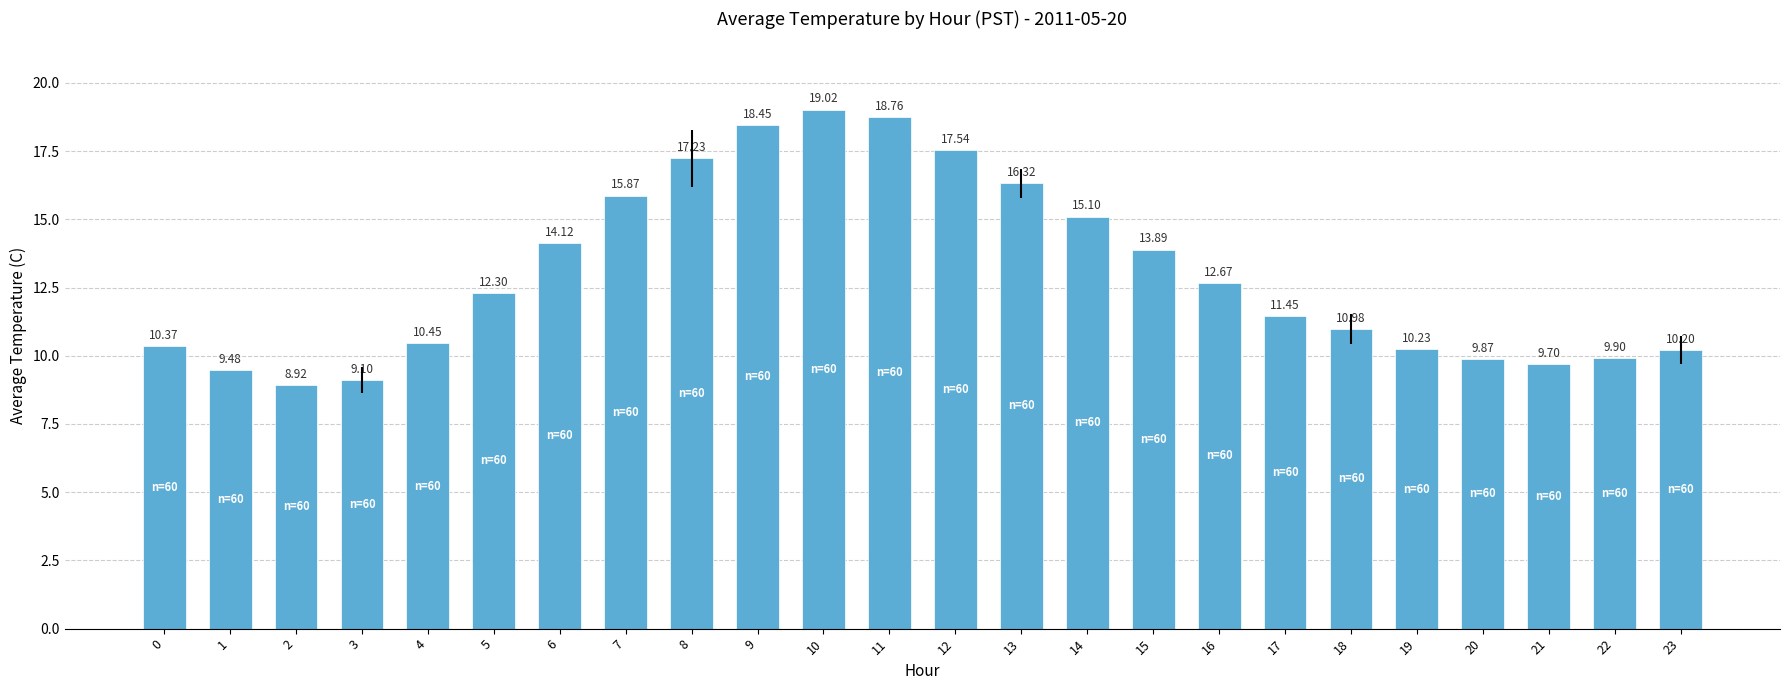

What is the approximate value at 14?

15.1